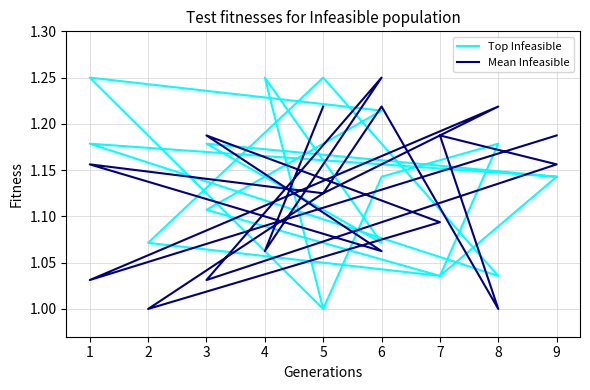

At which category is the sum across all series the highest?

1